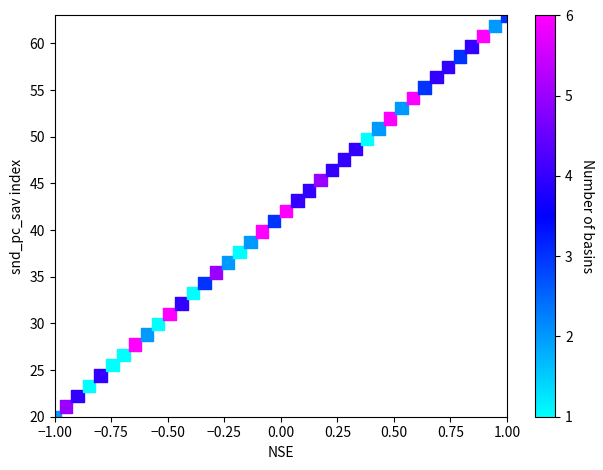

What is the range of X values (max minus min)?

2.0